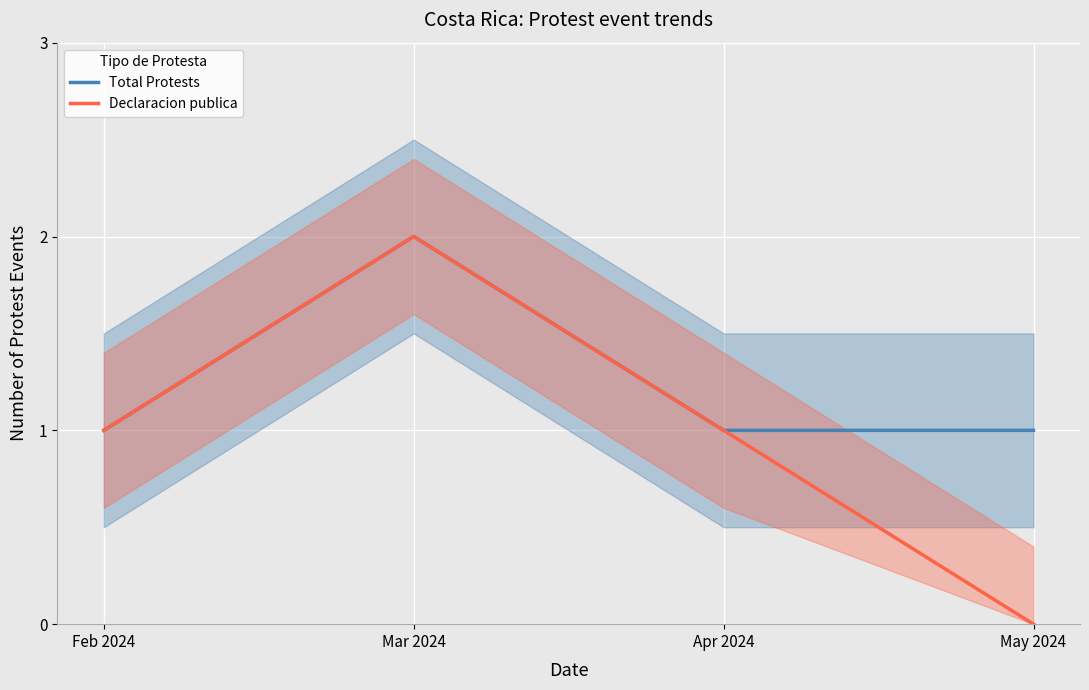

True or false: Total Protests has more than 2 points higher than both neighbors.

False